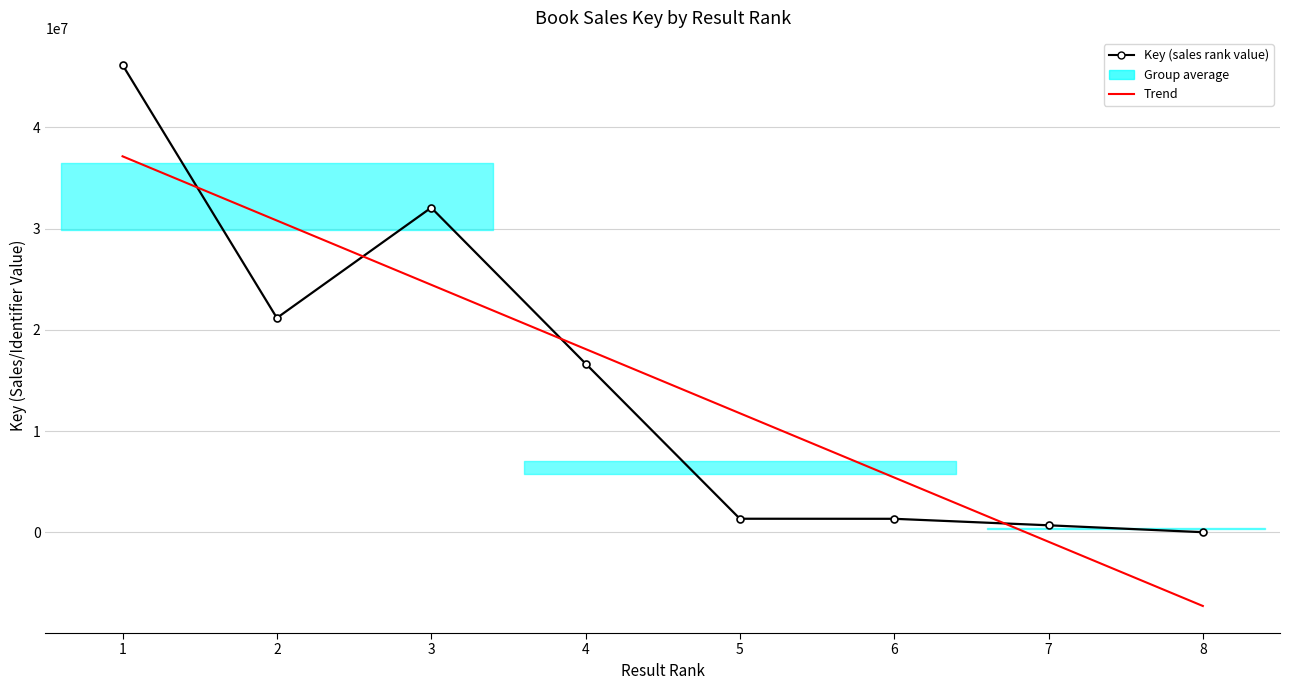

What is the difference between the second highest and minimum values in the Trend series?

38075111.8